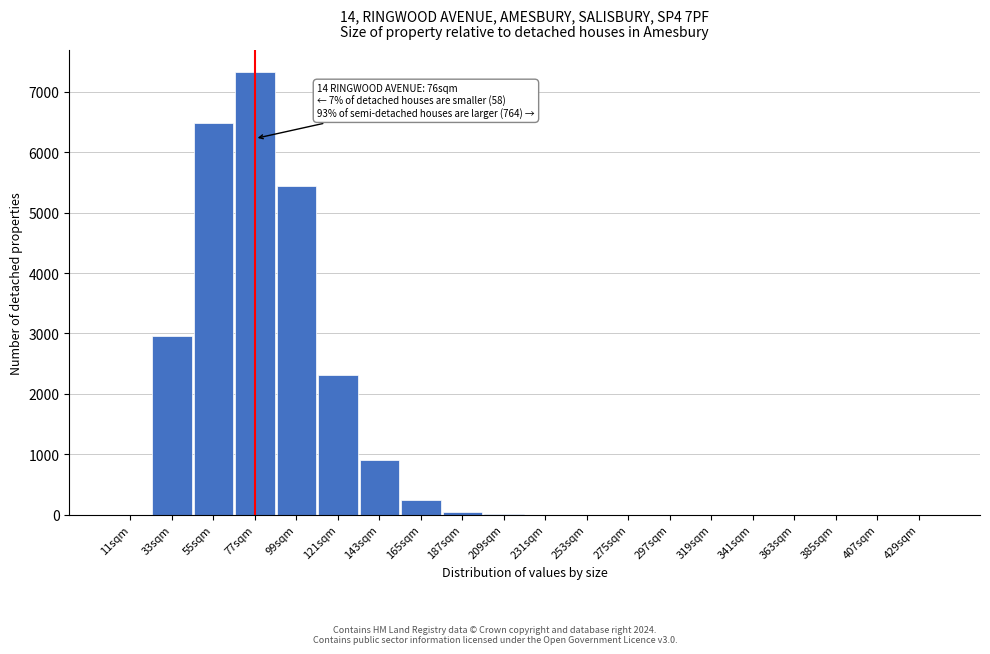

What is the maximum value shown in the chart?

7326.9